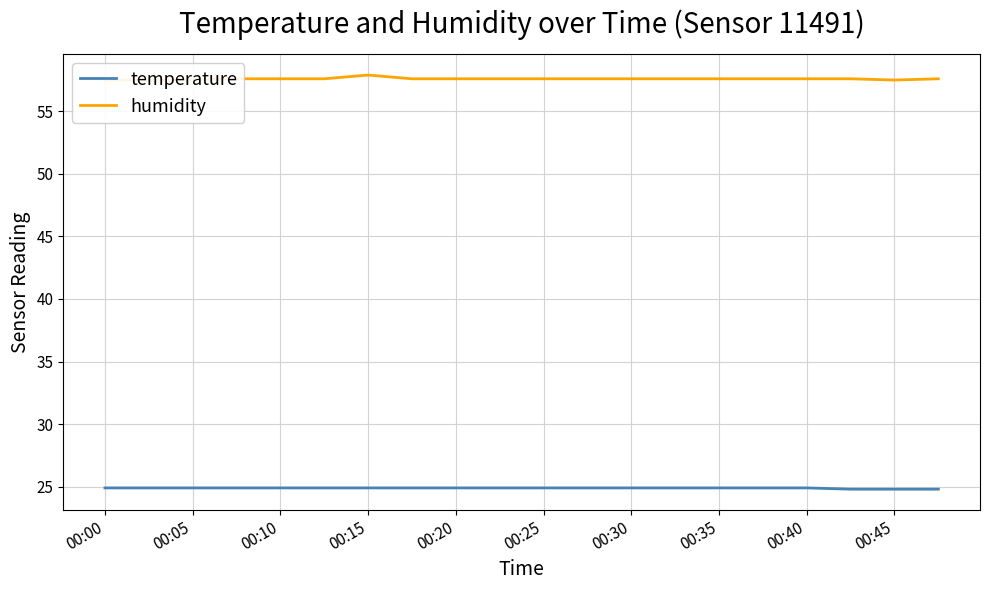

True or false: temperature has a value of 9.9 at 00:45.

False